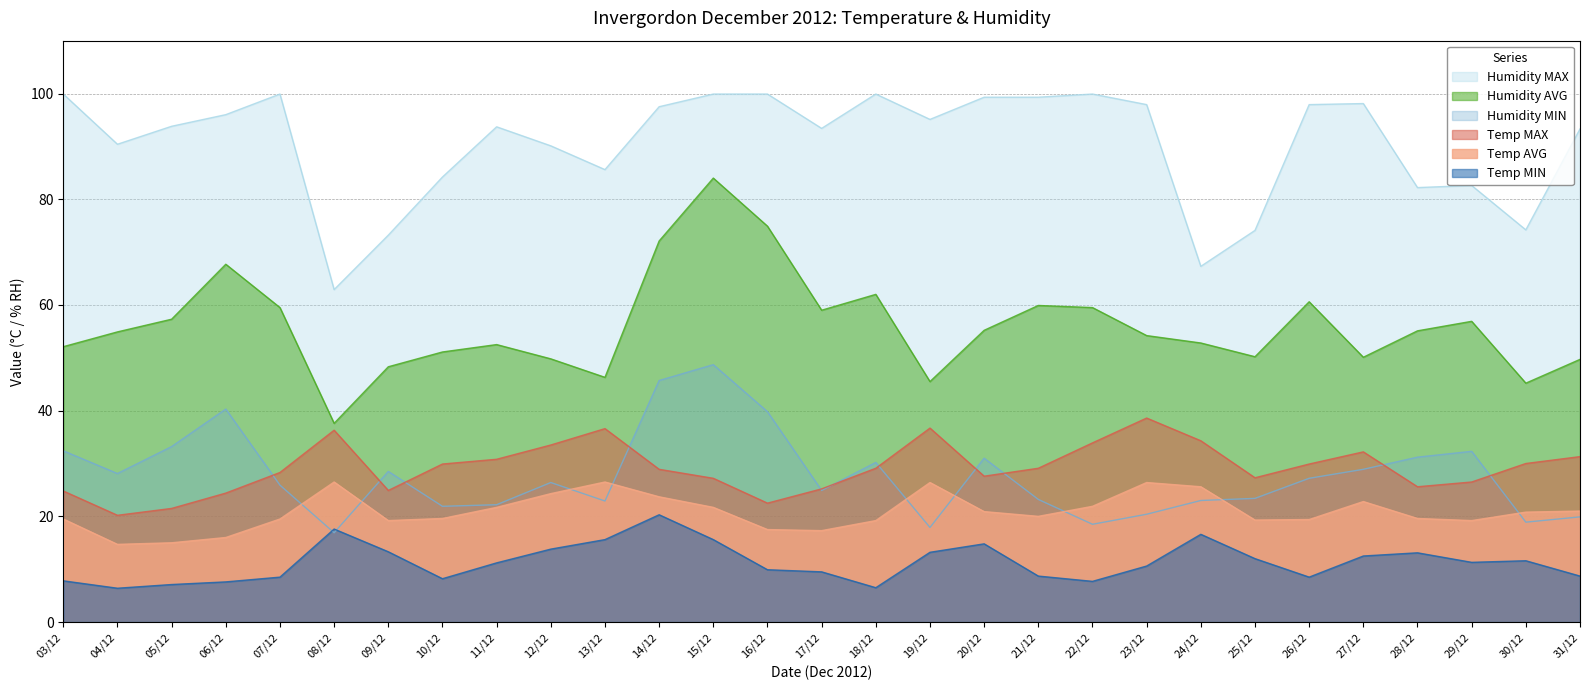

What is the average value of the Humidity MAX series?

90.4